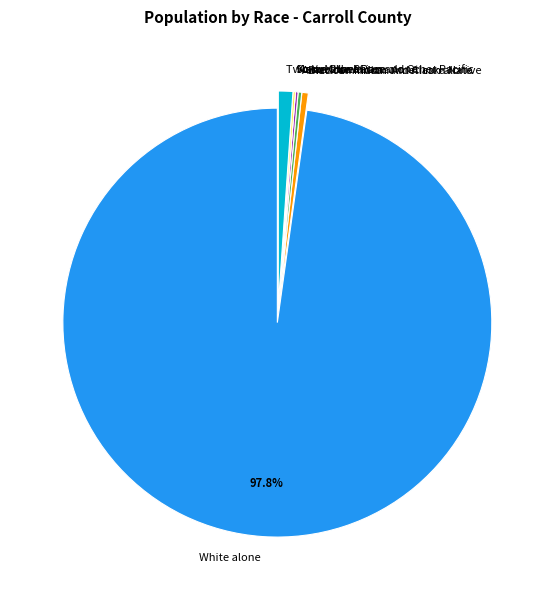

Is there a majority slice in this chart?

Yes